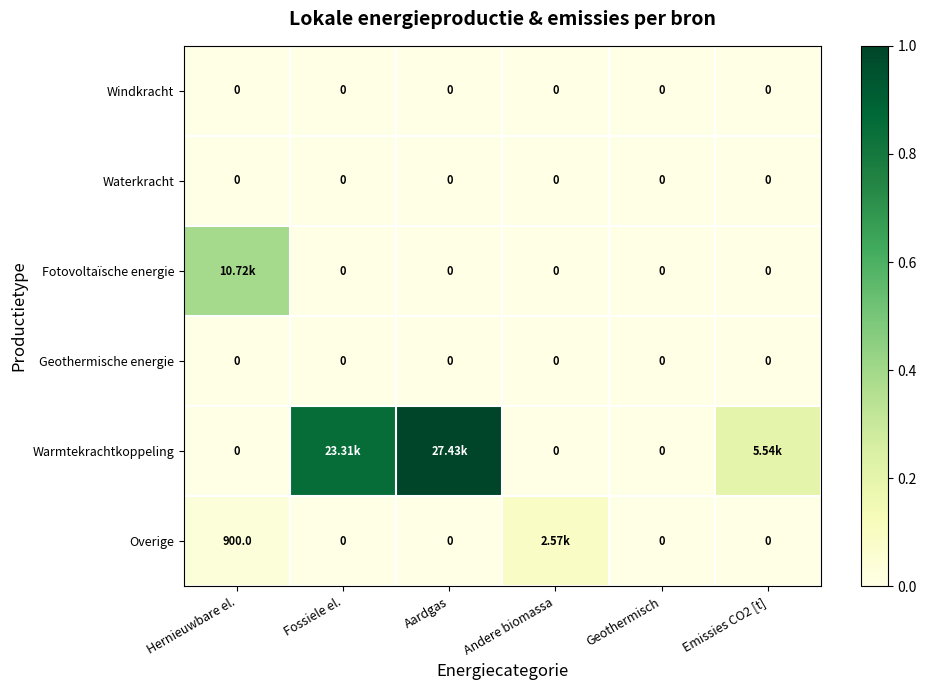

At which category is the sum across all series the highest?

Aardgas